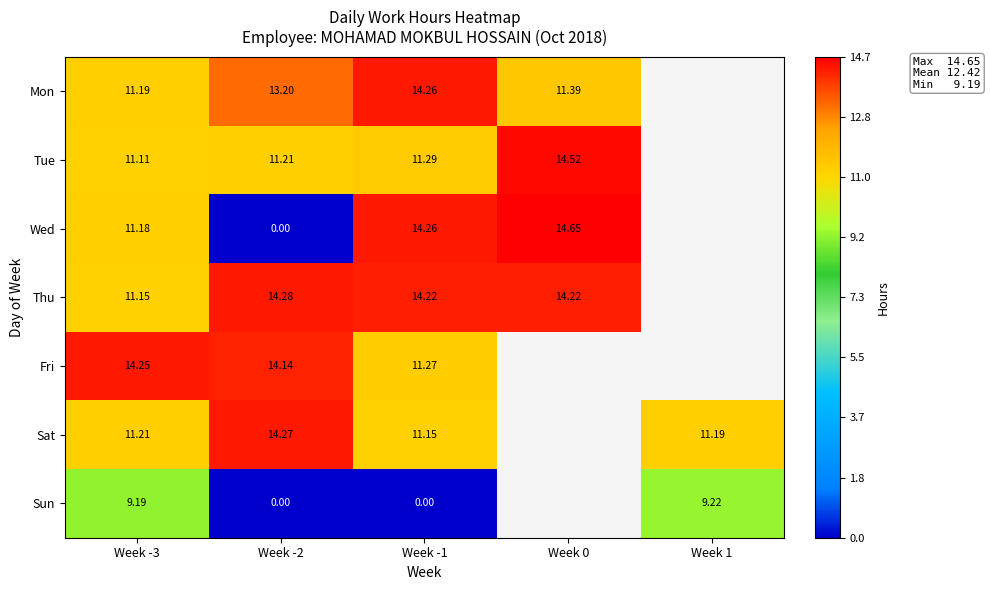

Is the value of Thu at Week -3 greater than the value of Fri at Week -2?

No